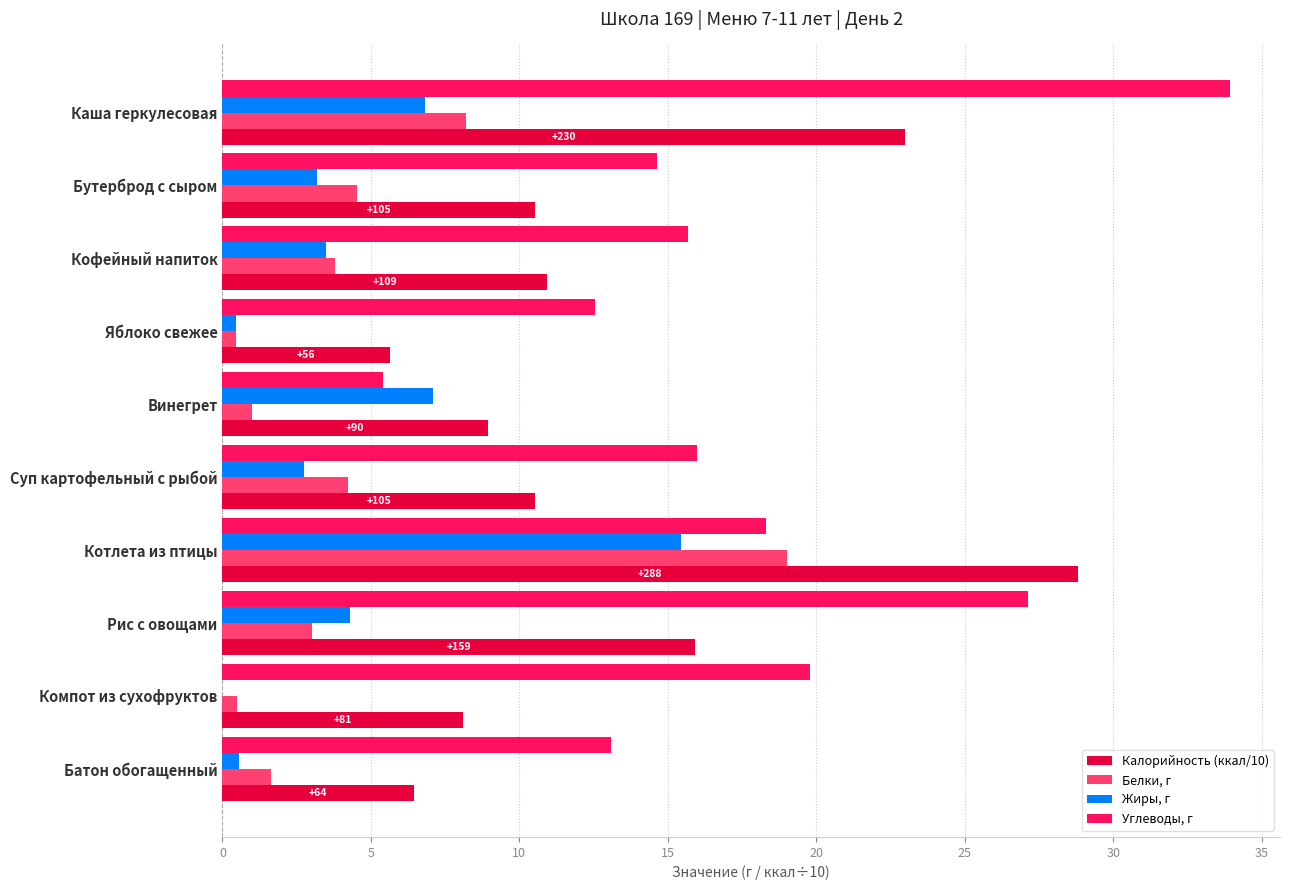

What is the sum of all Калорийность (ккал/10) values?

128.8